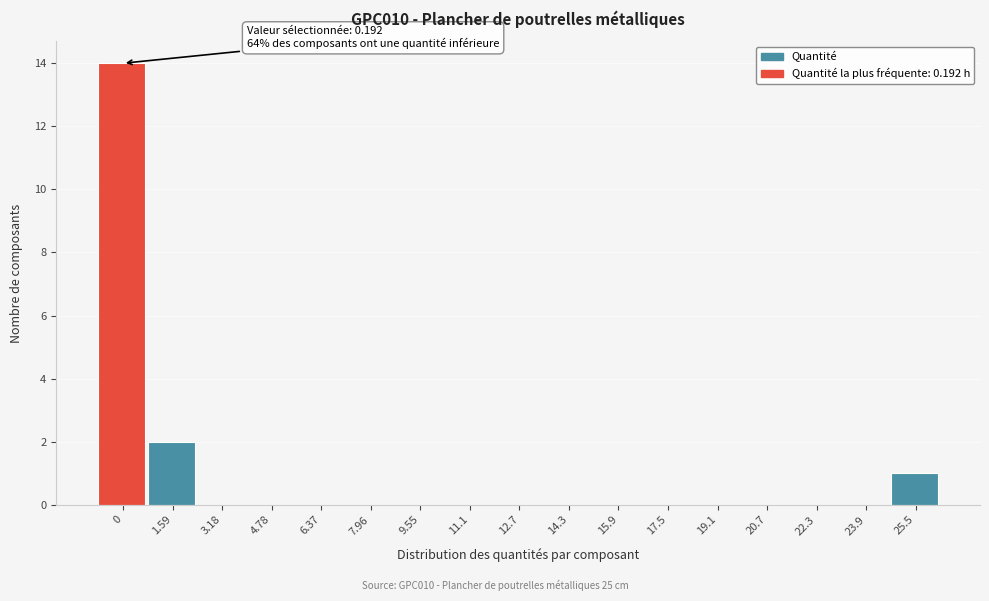

Reading left to right, extract all data points from this chart.

0=14	1.59=2	3.18=0	4.78=0	6.37=0	7.96=0	9.55=0	11.1=0	12.7=0	14.3=0	15.9=0	17.5=0	19.1=0	20.7=0	22.3=0	23.9=0	25.5=1